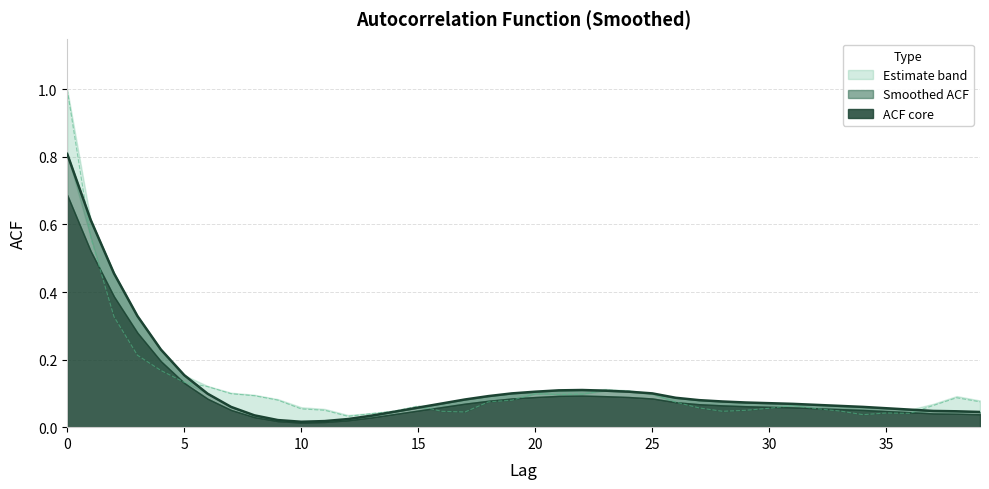

How many lines are shown in the chart?

1